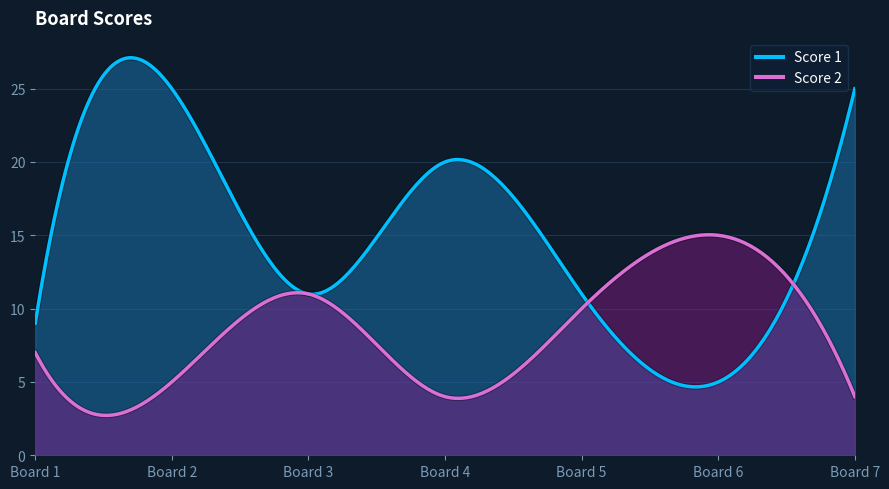

Which category has the highest value in the Score 2 series?

6